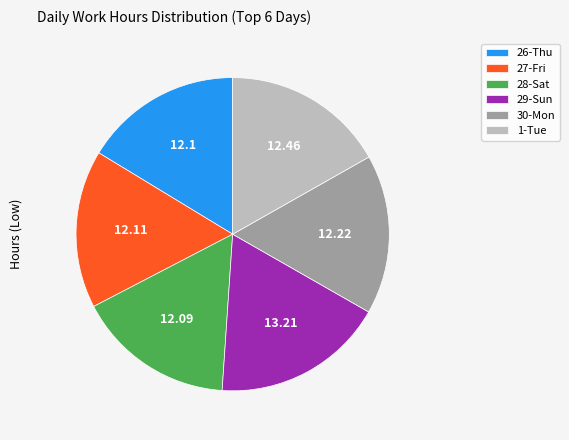

What is the ratio of the value at 30-Mon to the value at 27-Fri?

1.0